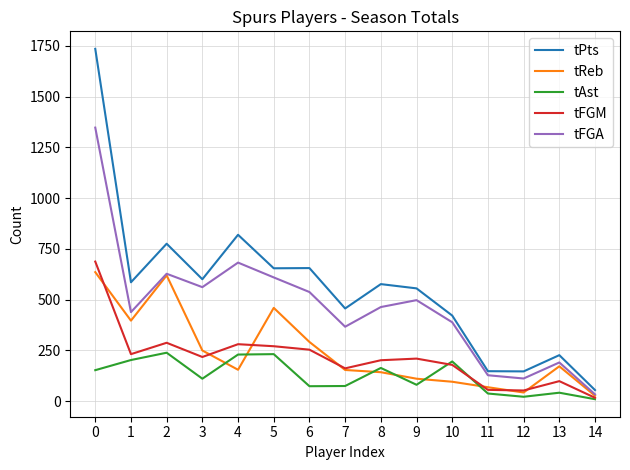

Which series has the widest spread of values?

tPts